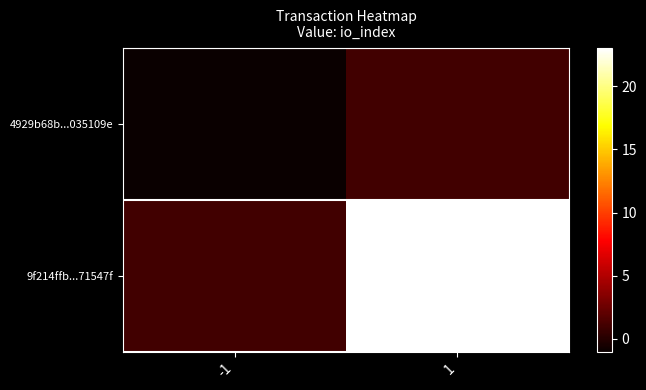

Reading left to right, transcribe all the data shown in this chart.

4929b68b...035109e: -1=-1	1=1
9f214ffb...71547f: -1=1	1=23